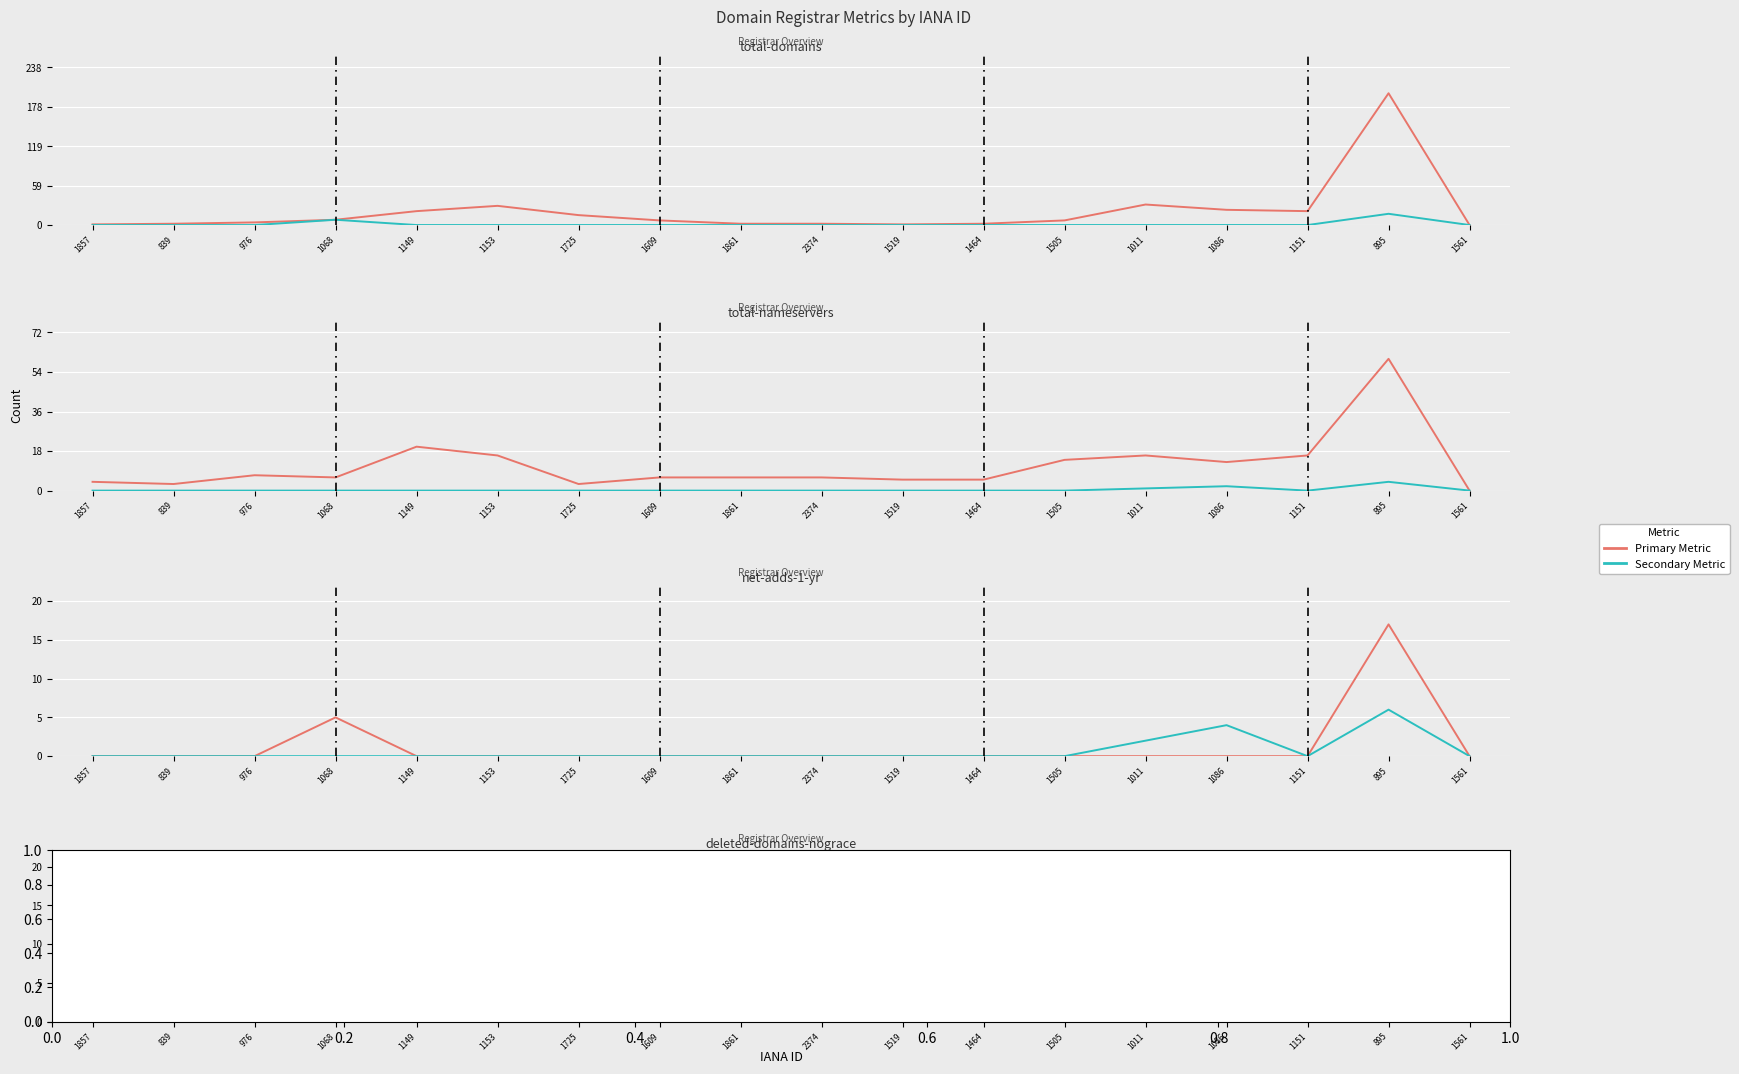

Which category has the lowest value in the Primary Metric series?

1857